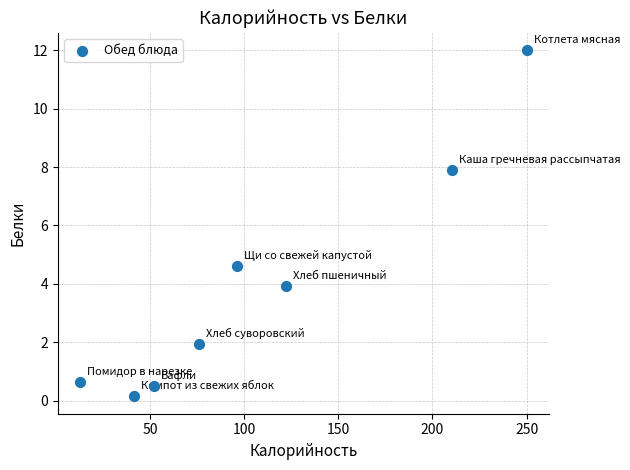

What Y value in the scatter plot is closest to 6?

4.6